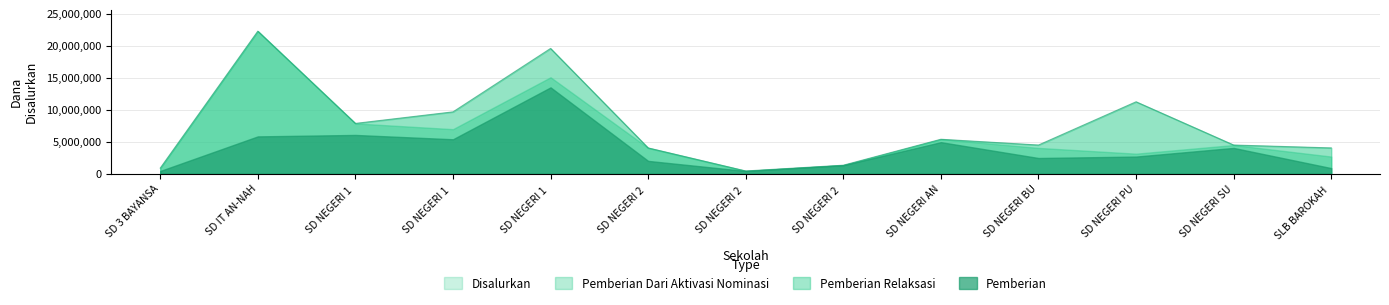

Which series has the largest range (max minus min)?

Disalurkan